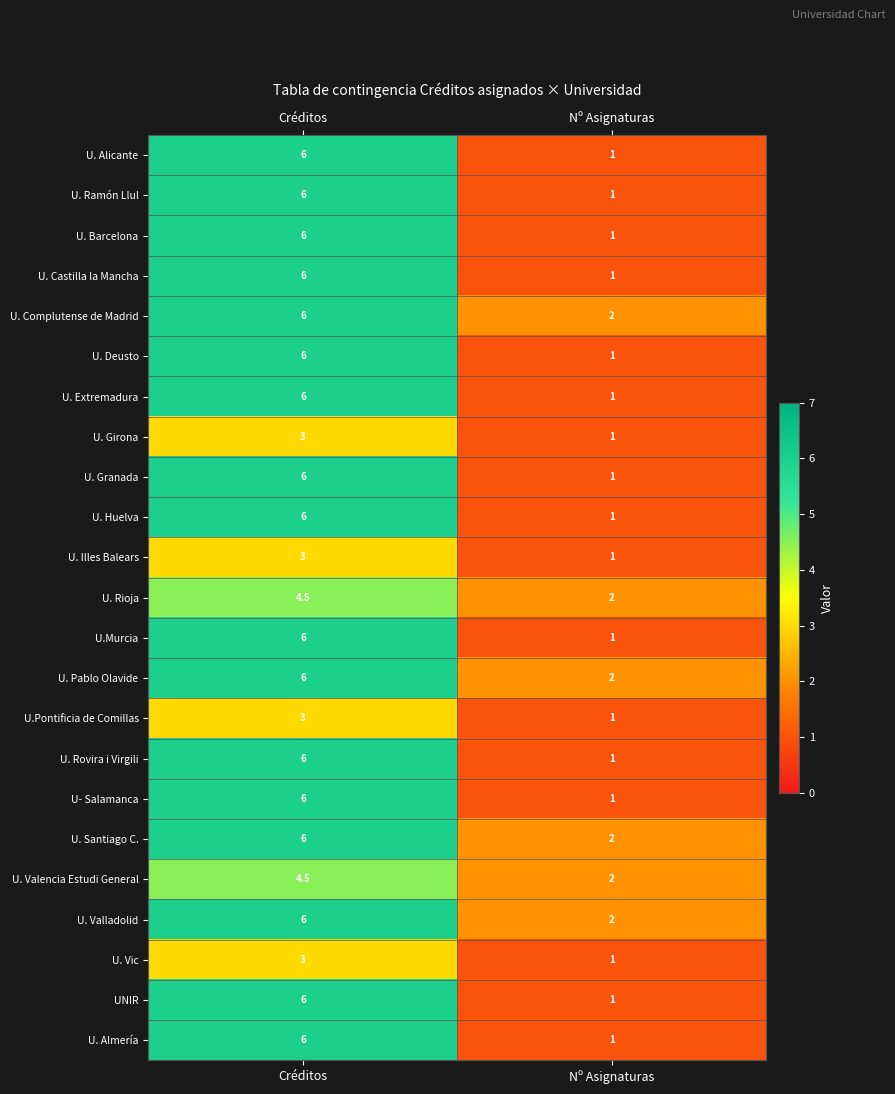

Which category has the lowest value across all series?

Nº Asignaturas